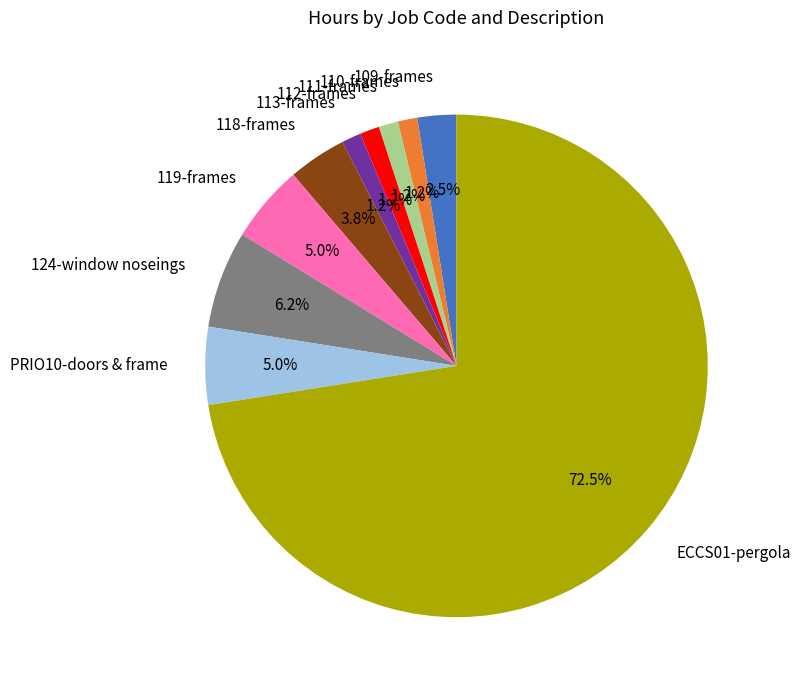

Does 112-frames represent more than half of the total?

No